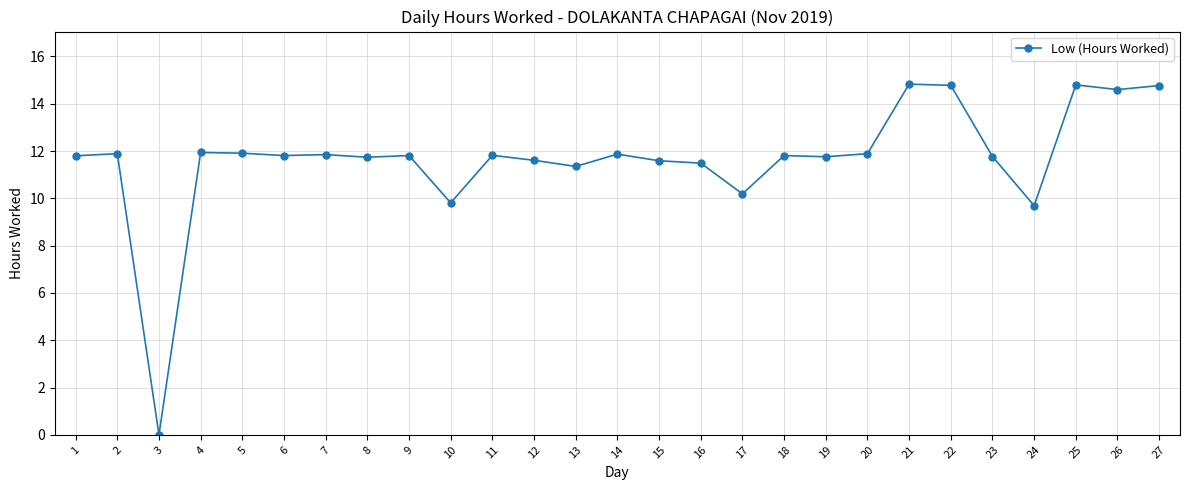

How many series are shown in this chart?

1